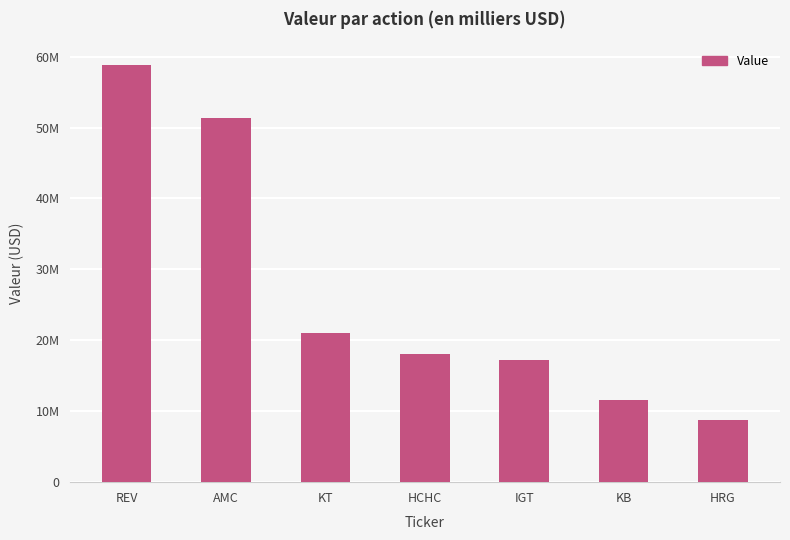

How many bars are there in total?

7